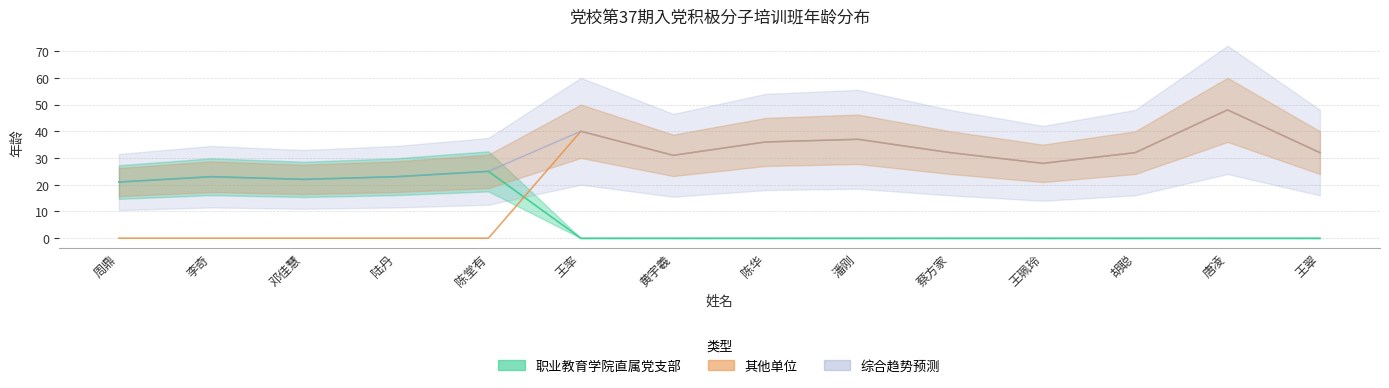

The value of 其他单位 at 蔡方家 is 49. True or false?

False